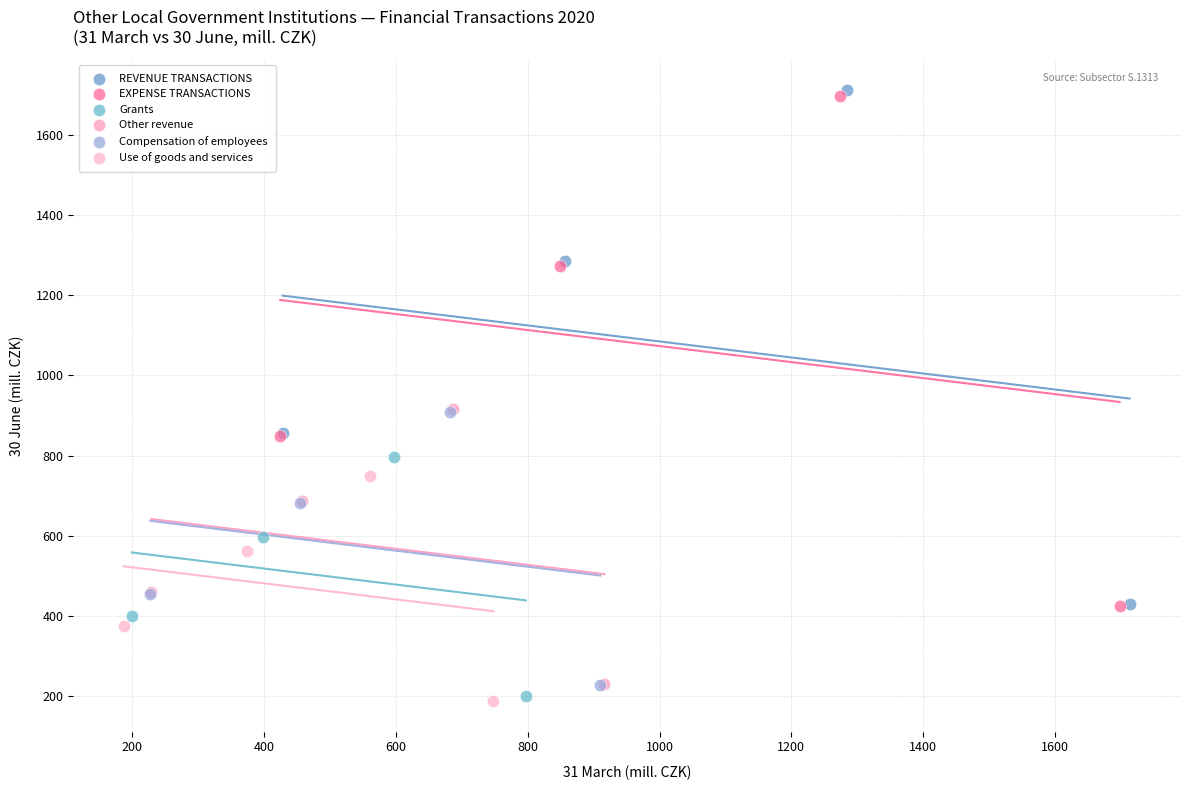

Which series has the largest Y range (max minus min)?

REVENUE TRANSACTIONS